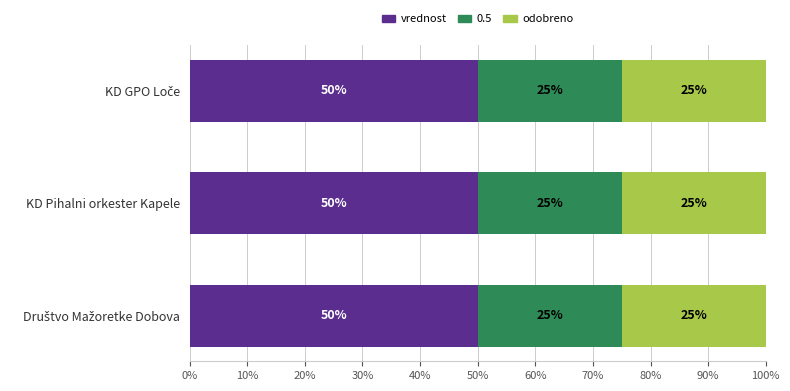

What is the average value of the vrednost series?

50